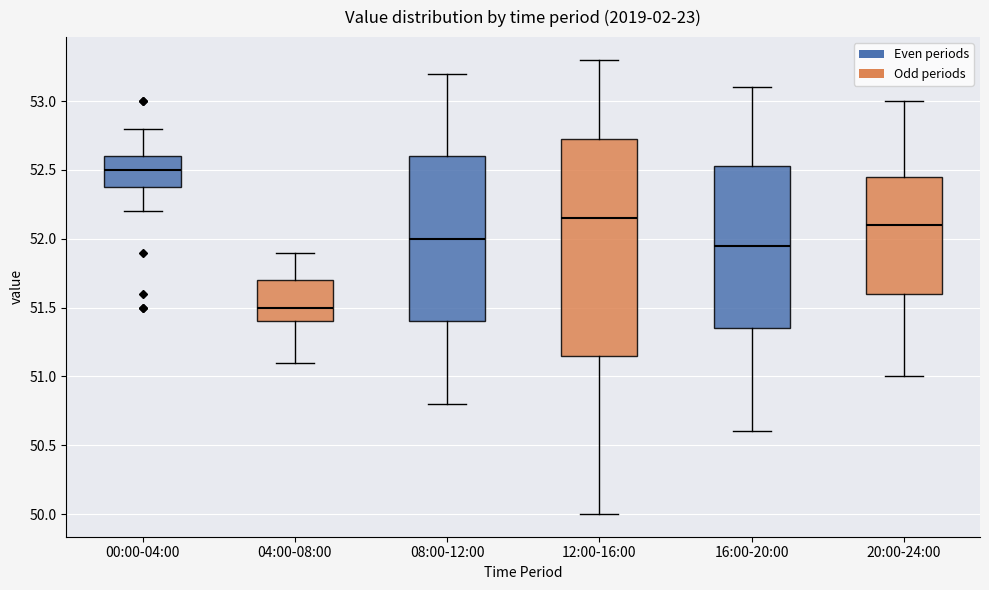

Reading left to right, transcribe this box plot: for each box, give where its median line is, the range the box spans, and where its two whiskers end, as read against the y-axis. The values are not printed on the chart, so give them approximately, as read against the axis.

00:00-04:00: median 52.50, box 52.40 to 52.60, whiskers 52.20 to 52.80
04:00-08:00: median 51.50, box 51.40 to 51.70, whiskers 51.10 to 51.90
08:00-12:00: median 52.00, box 51.40 to 52.60, whiskers 50.80 to 53.20
12:00-16:00: median 52.15, box 51.15 to 52.75, whiskers 50.00 to 53.30
16:00-20:00: median 51.95, box 51.35 to 52.55, whiskers 50.60 to 53.10
20:00-24:00: median 52.10, box 51.60 to 52.45, whiskers 51.00 to 53.00